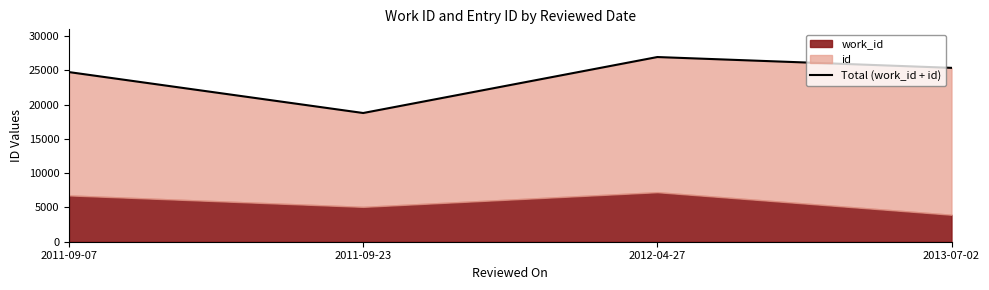

Is it true that the value at 2012-04-27 is 26957?

True